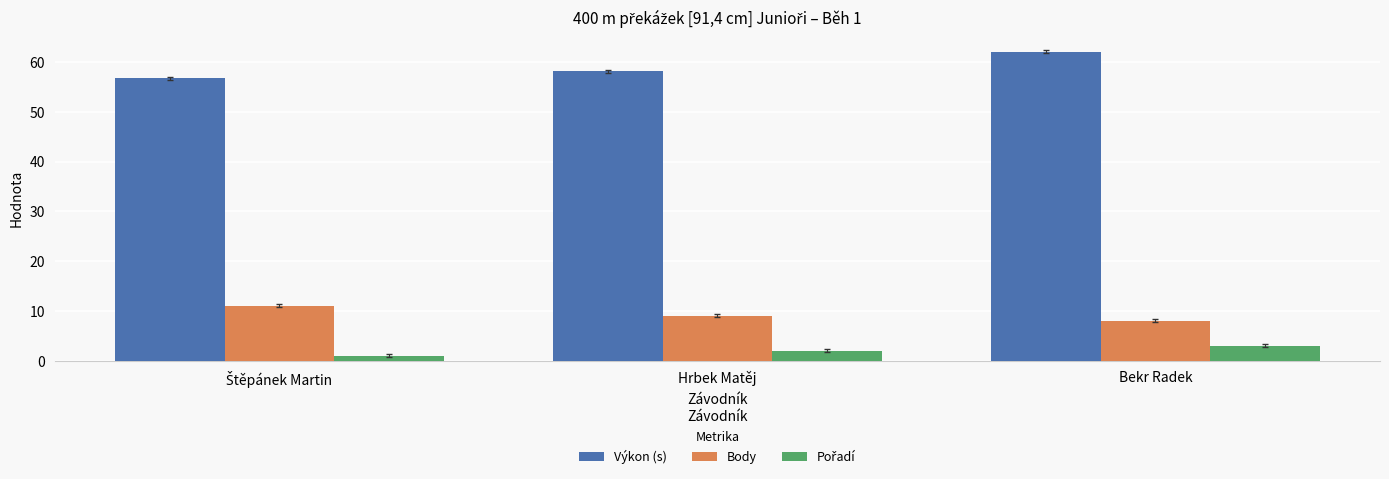

At which label does Výkon (s) first exceed 58?

Hrbek Matěj